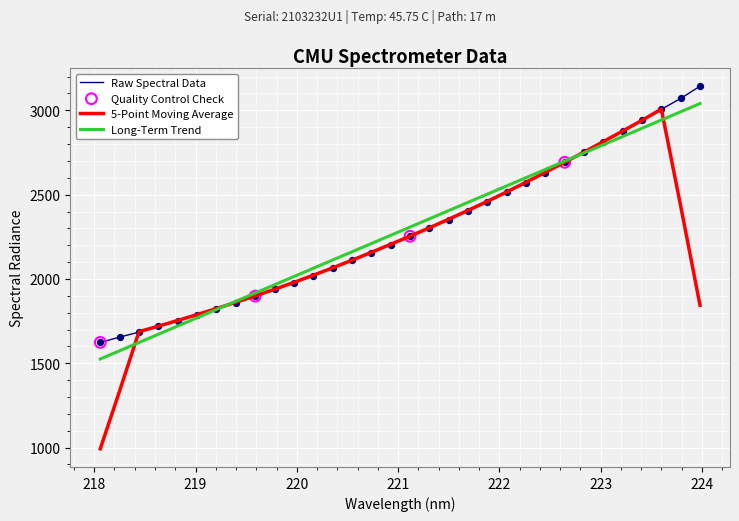

Which series has the largest range (max minus min)?

5-Point Moving Average